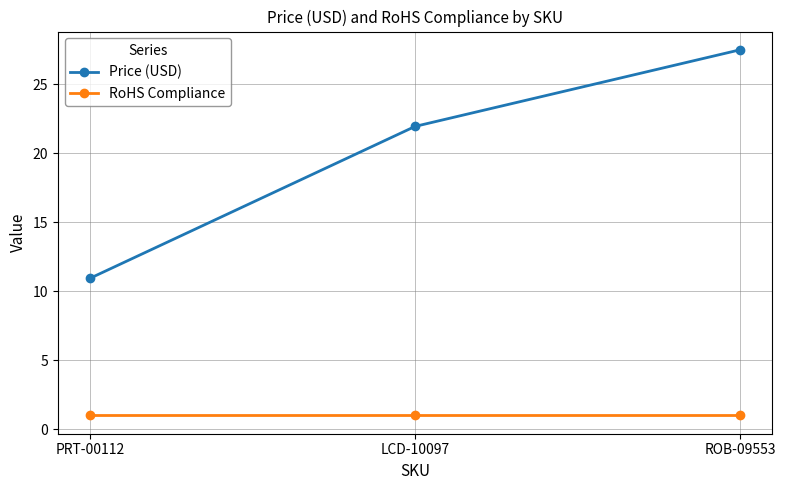

What are all the series names shown in the legend?

Price (USD), RoHS Compliance